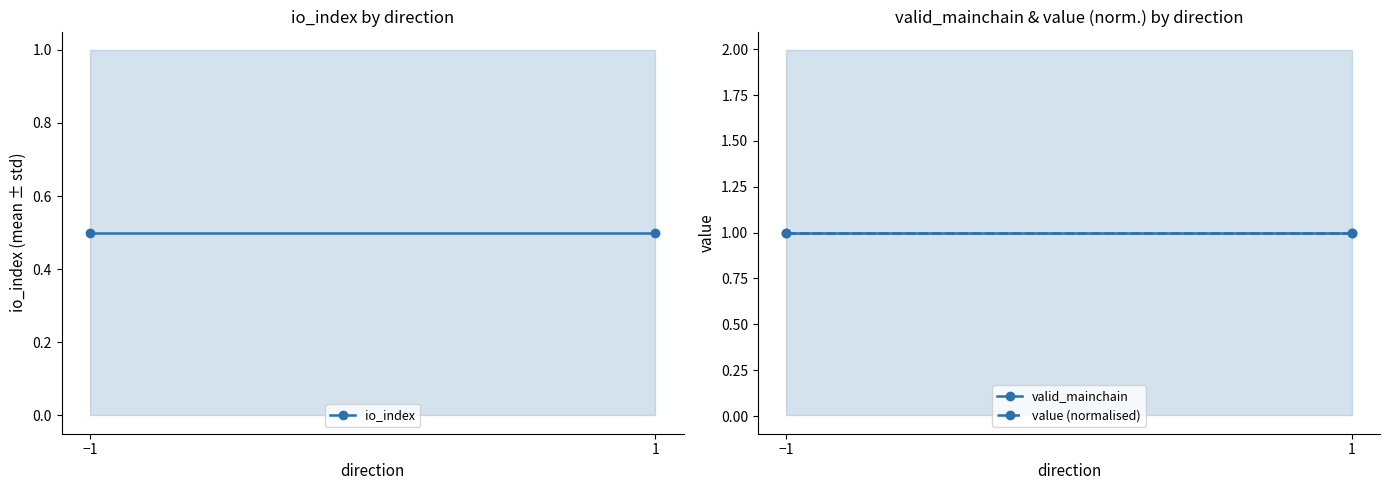

What position from the right is 1?

1